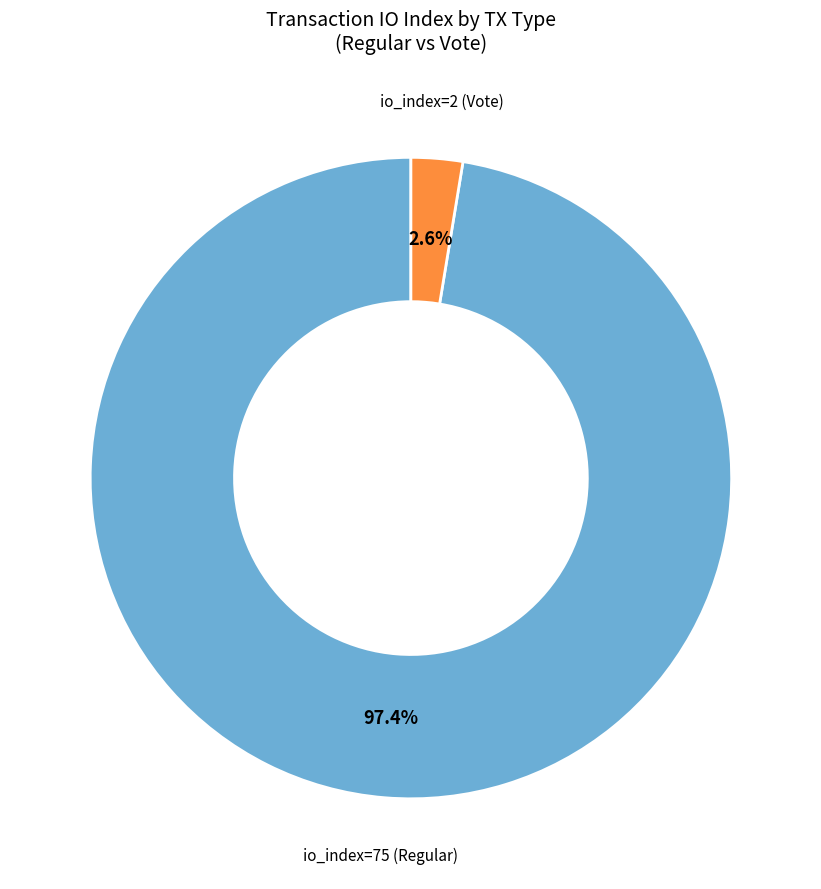

Combined, do io_index=2 (Vote) and io_index=75 (Regular) account for over 50%?

Yes